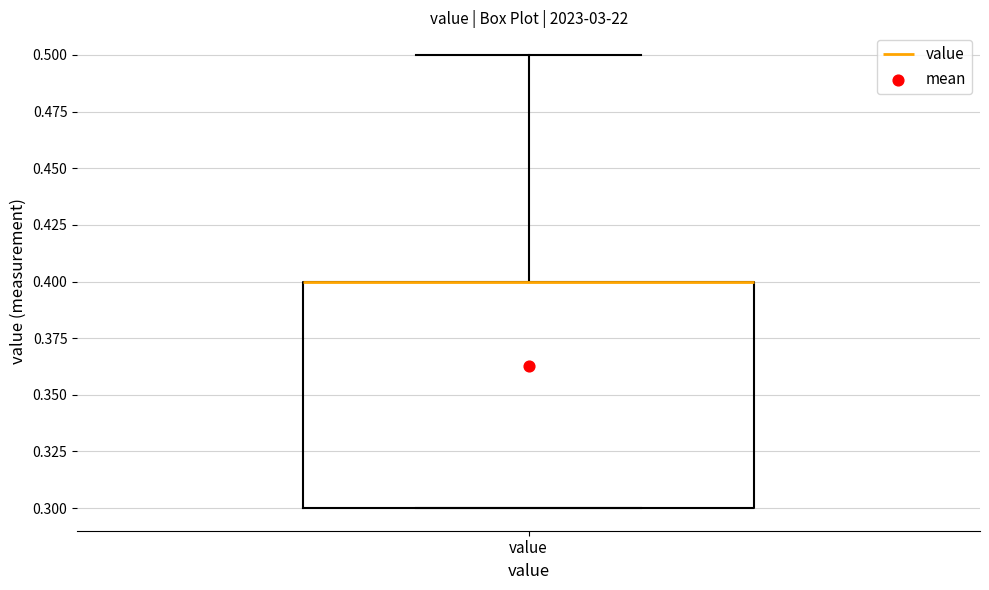

Read this box plot against the y-axis: the position of the median line, the range covered by the box, and the ends of both whiskers. The values are not printed on the chart, so give them approximately, as read against the axis.

median 0.4 (drawn on the box's upper edge), box 0.3 to 0.4, whiskers 0.3 to 0.5